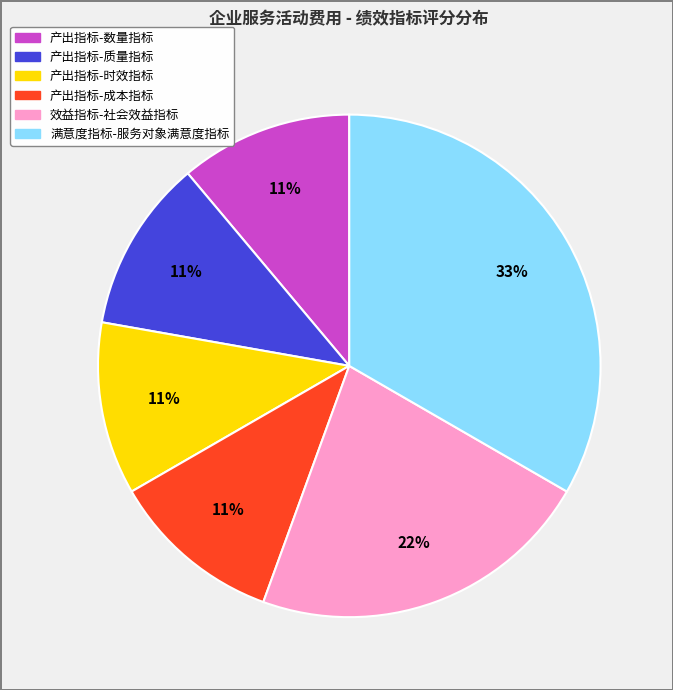

Is there any slice that represents more than half of the pie?

No